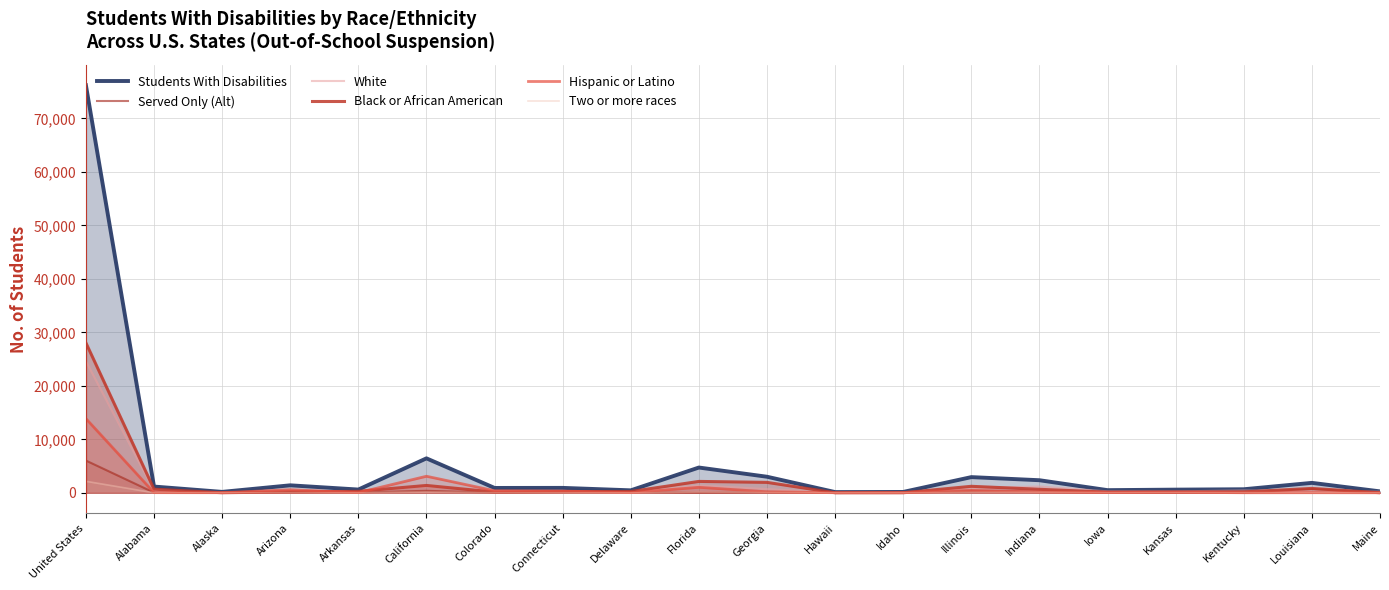

Which series has the largest total across all categories?

Students With Disabilities